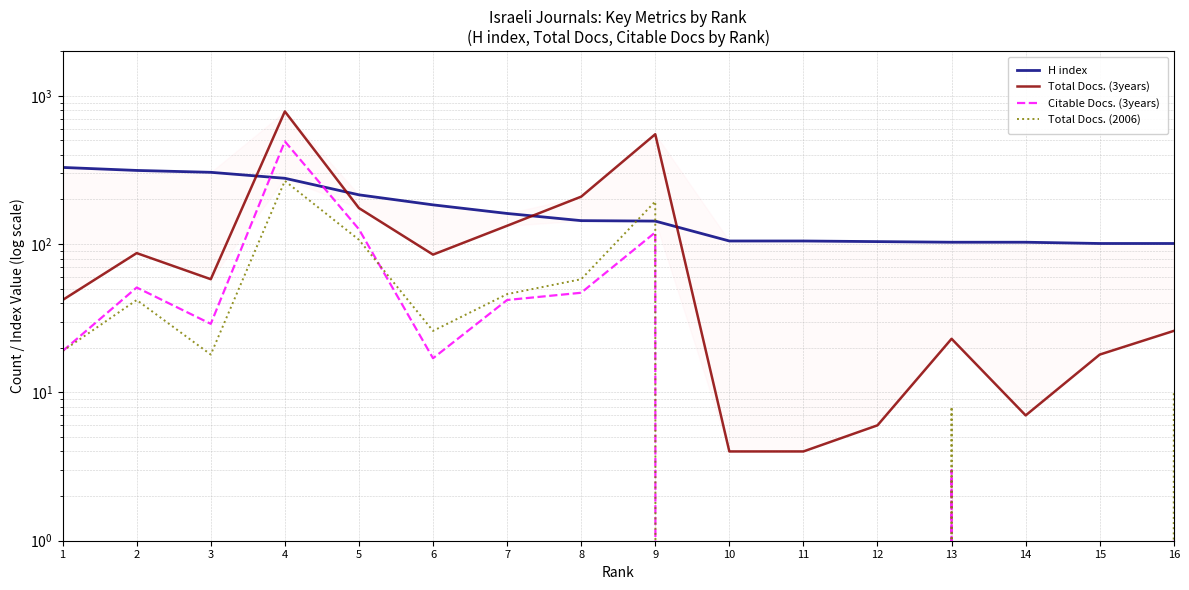

What is the average value of the Total Docs. (3years) series?

138